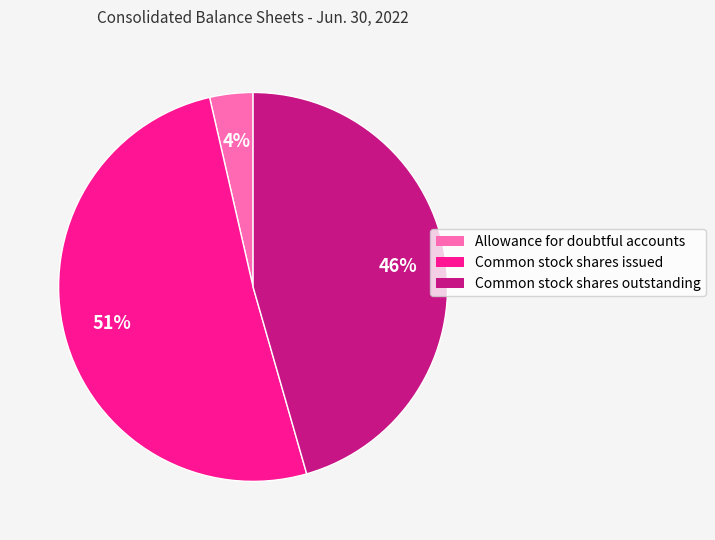

What is the ratio of the value at Common stock shares outstanding to the value at Common stock shares issued?

0.9